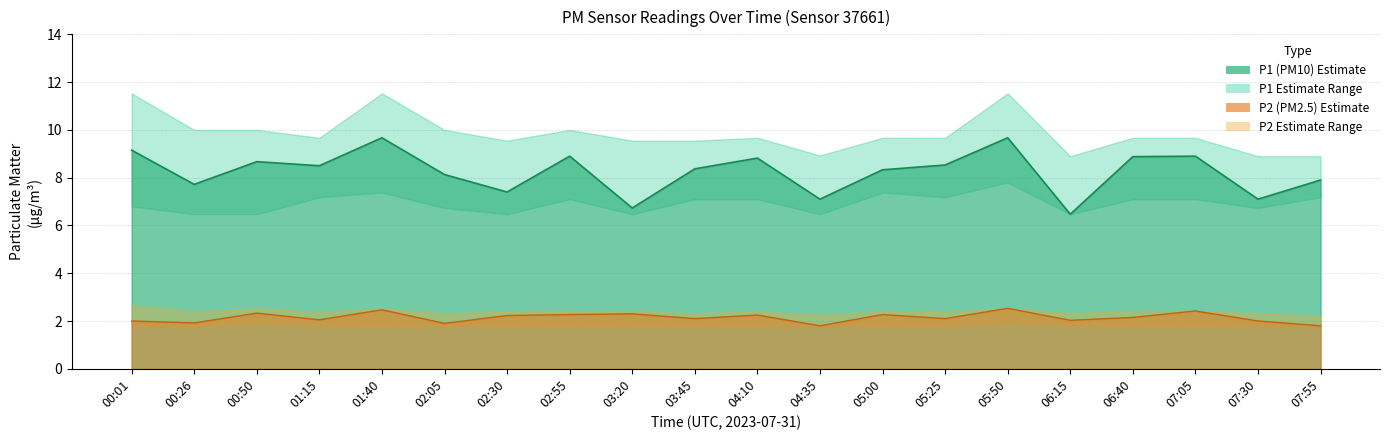

Which category has the highest value in the P1_lower series?

05:50